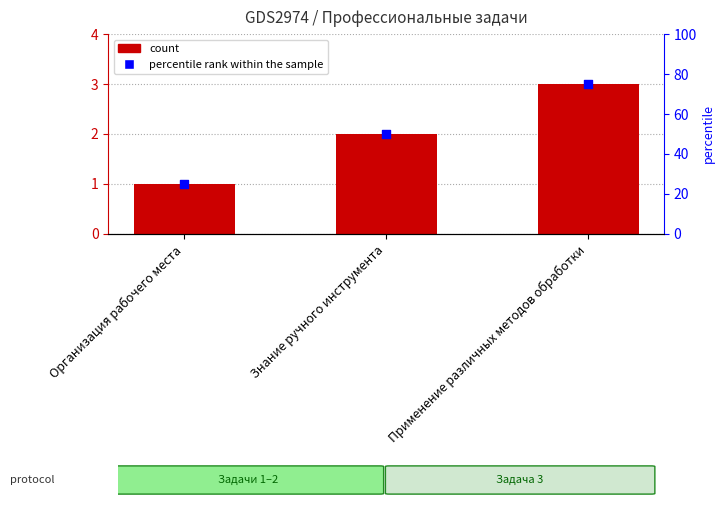

Which series has the largest total across all categories?

percentile rank within the sample